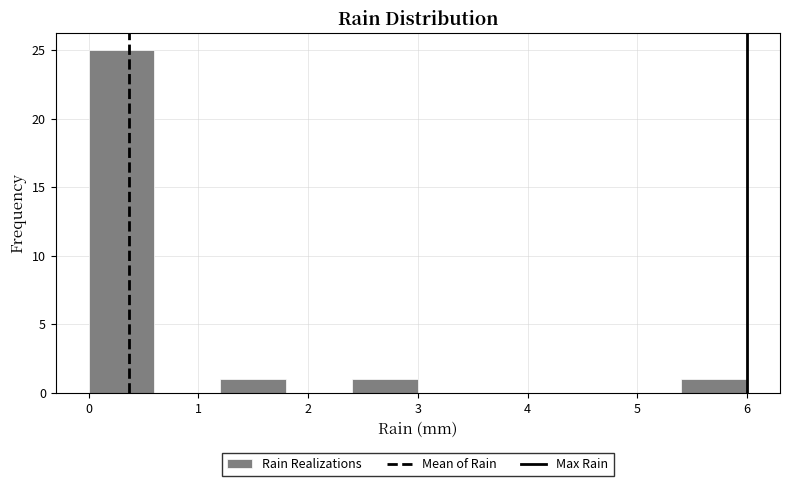

Reading left to right, transcribe this chart: for each bar, give the range it covers on the x-axis and its height. The values are not printed on the chart, so give them approximately, as read against the axis.

0.0 to 0.6: 25
0.6 to 1.2: 0
1.2 to 1.8: 1
1.8 to 2.4: 0
2.4 to 3.0: 1
3.0 to 3.6: 0
3.6 to 4.2: 0
4.2 to 4.8: 0
4.8 to 5.4: 0
5.4 to 6.0: 1